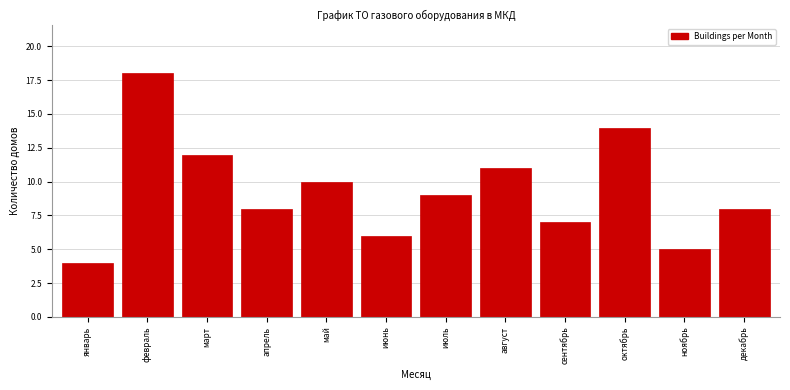

Reading left to right, what are all the values shown in this chart?

4	18	12	8	10	6	9	11	7	14	5	8